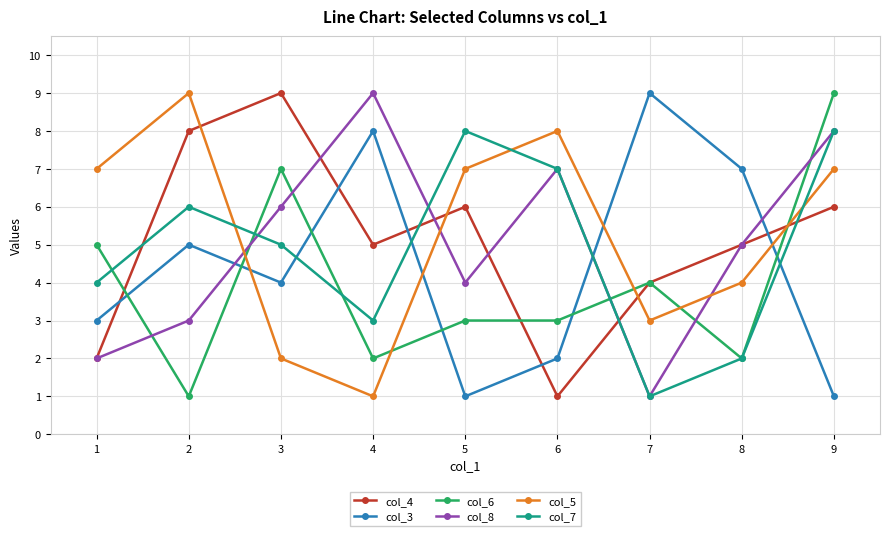

What is the maximum value shown in the chart?

9